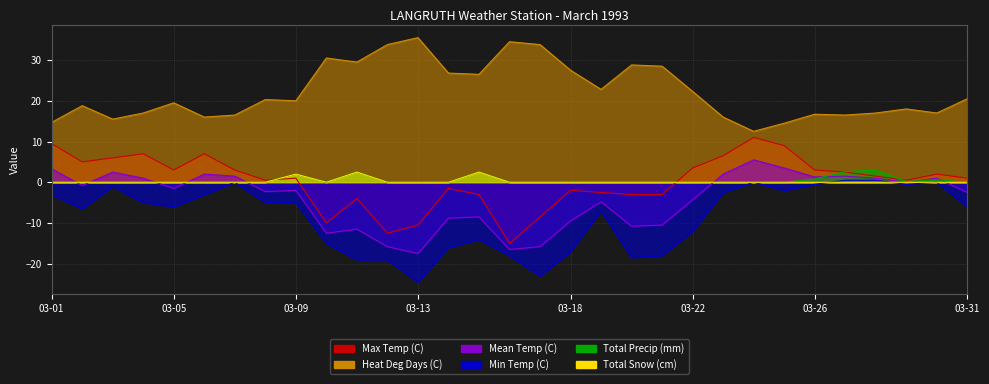

Which series changed the most between 03-05 and 03-30?

Min Temp (C)